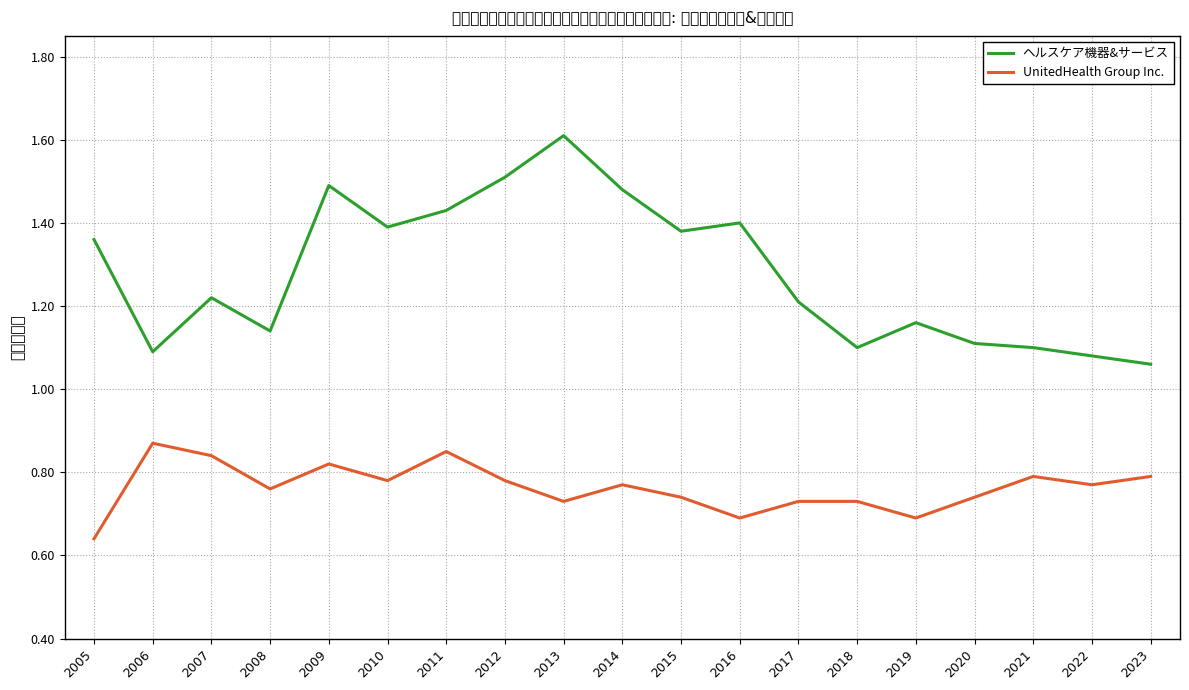

Reading right to left, transcribe all the data shown in this chart.

ヘルスケア機器&サービス: 1.1	1.1	1.1	1.1	1.2	1.1	1.2	1.4	1.4	1.5	1.6	1.5	1.4	1.4	1.5	1.1	1.2	1.1	1.4
UnitedHealth Group Inc.: 0.8	0.8	0.8	0.7	0.7	0.7	0.7	0.7	0.7	0.8	0.7	0.8	0.8	0.8	0.8	0.8	0.8	0.9	0.6